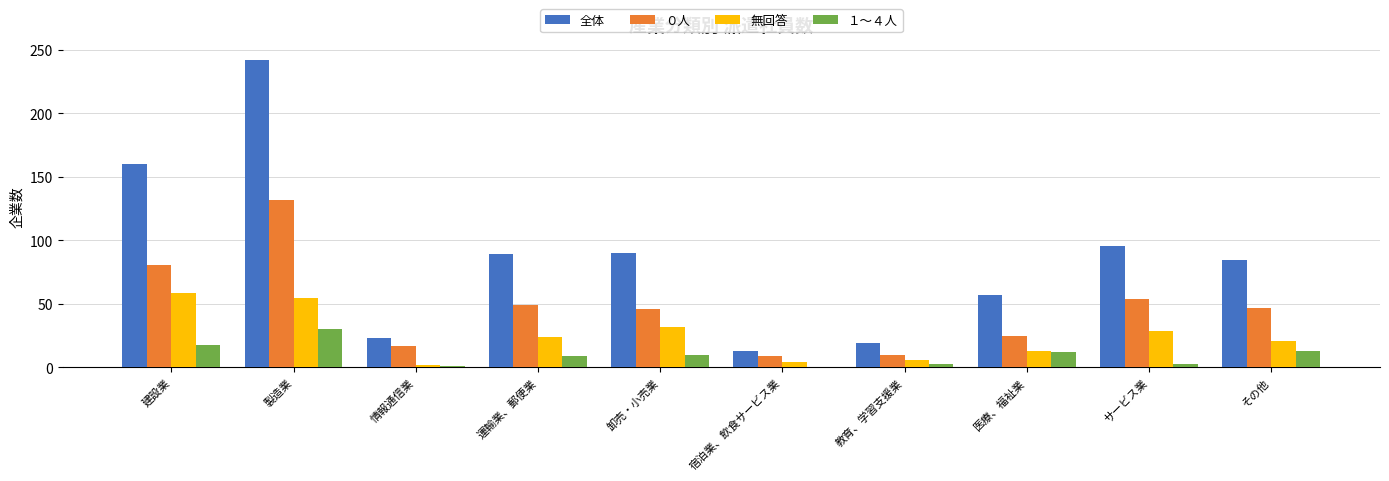

Is the value of ０人 at 製造業 greater than the value of 無回答 at 製造業?

Yes